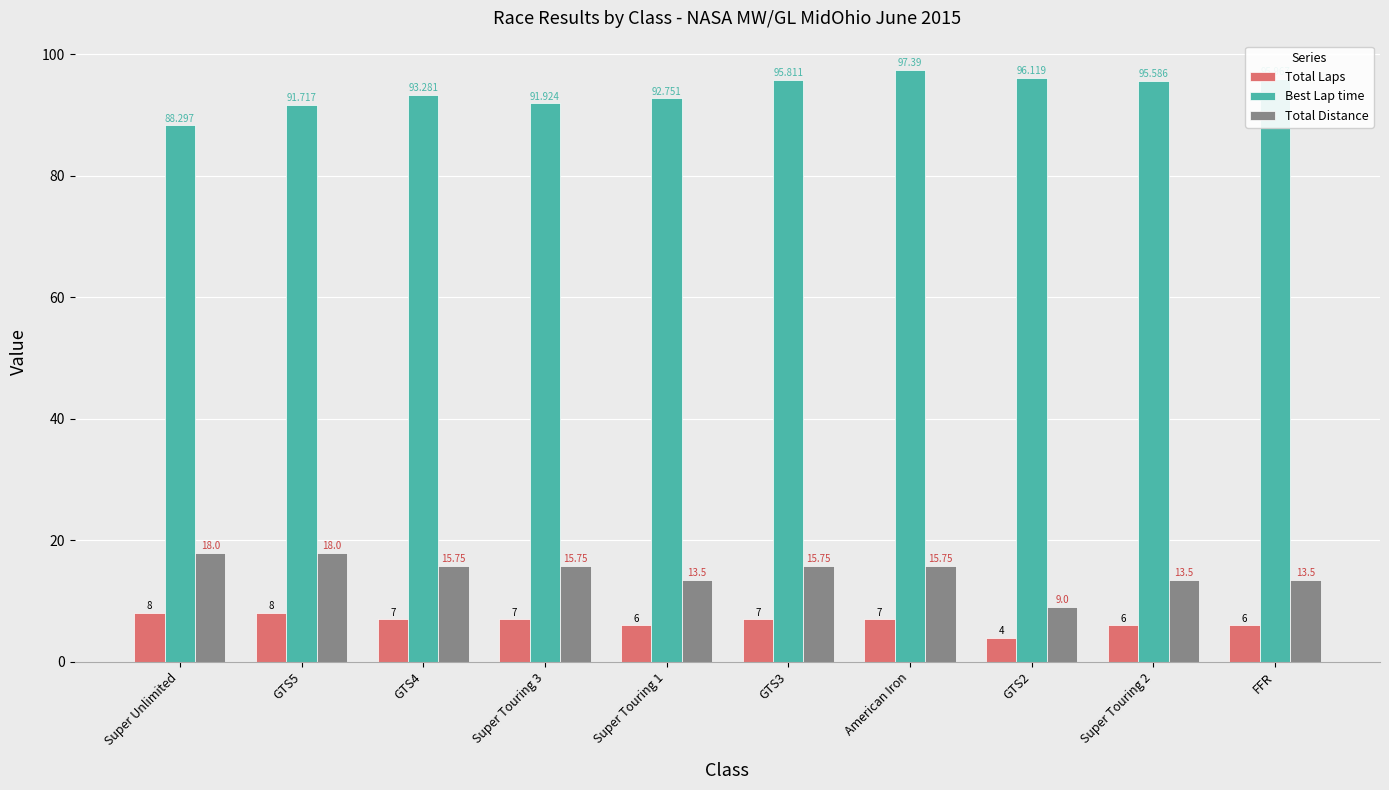

Where is Best Lap time nearest to the value 92?

Super Touring 3